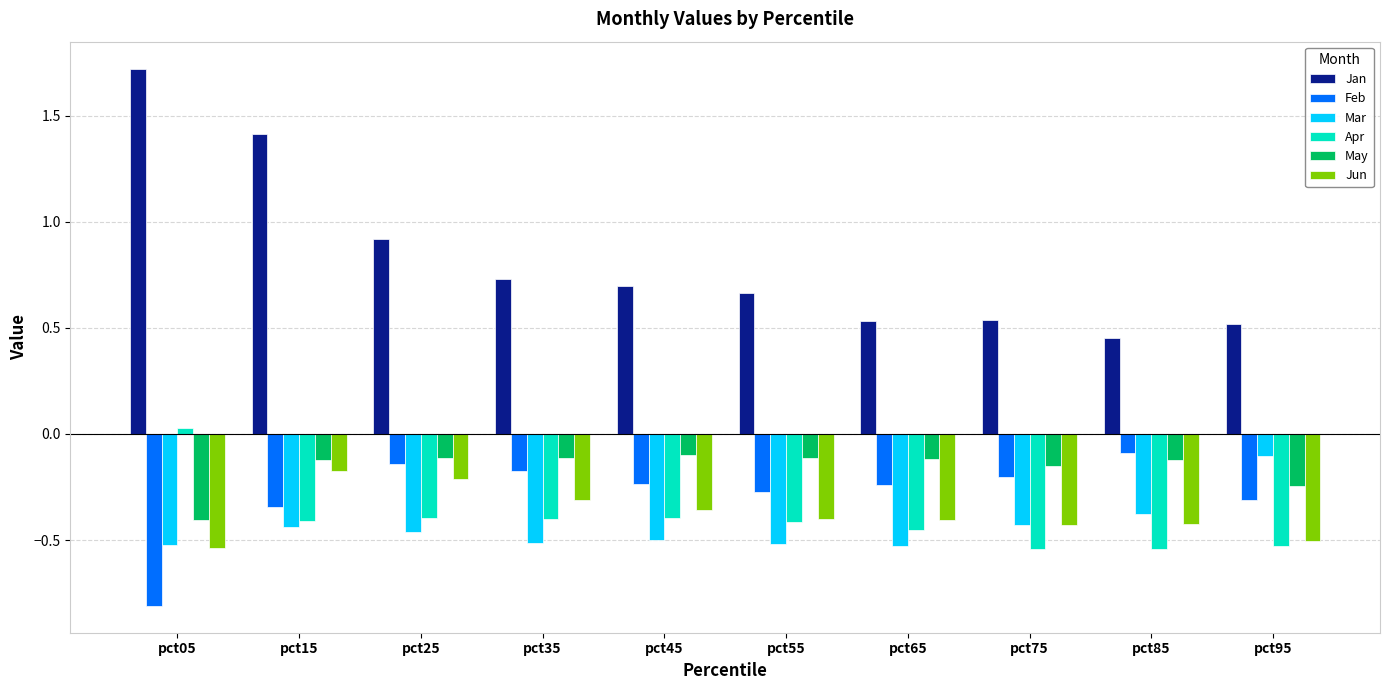

At pct45, list the series in order from smallest to largest.

Mar, Apr, Jun, Feb, May, Jan